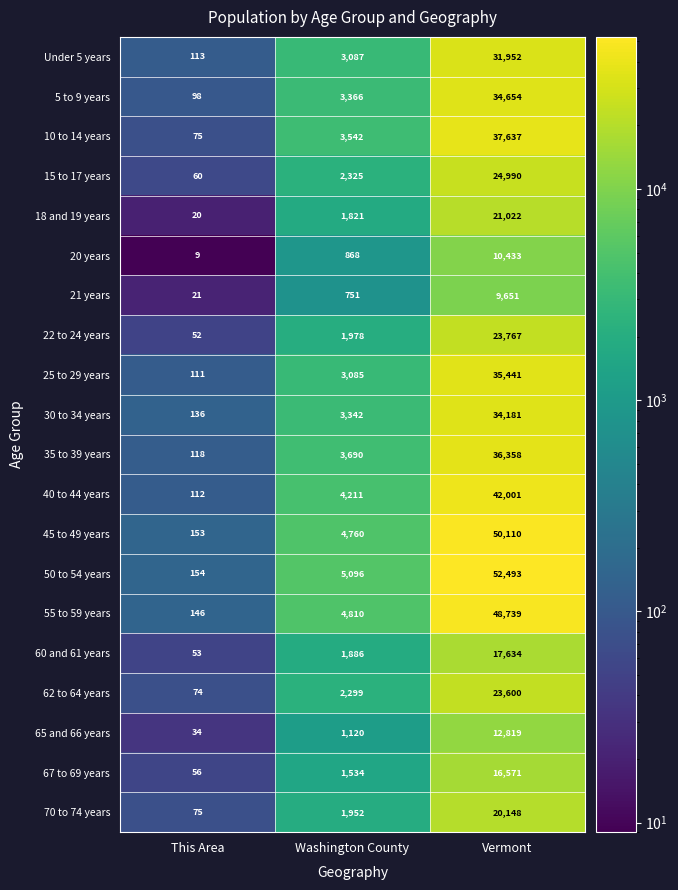

The value of 21 years at Washington County is 1272. True or false?

False